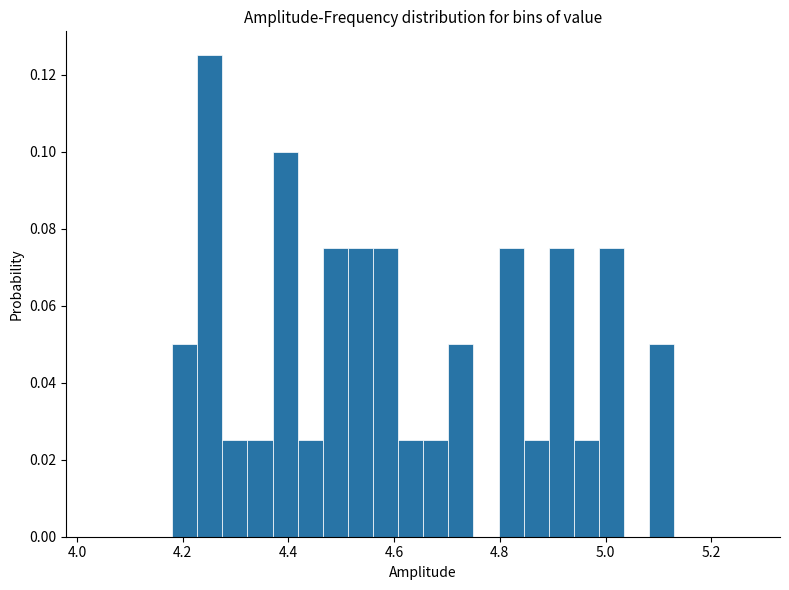

Read against the x-axis, roughly where is the centre of the tallest bar?

4.26